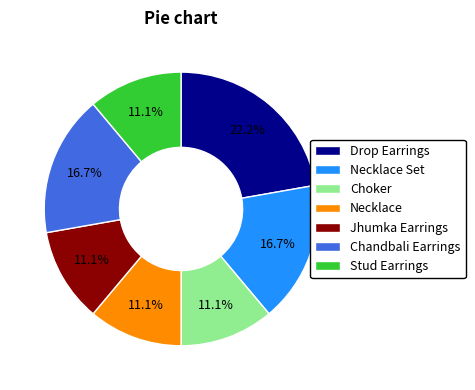

To the nearest percent, what portion does Drop Earrings represent?

22%